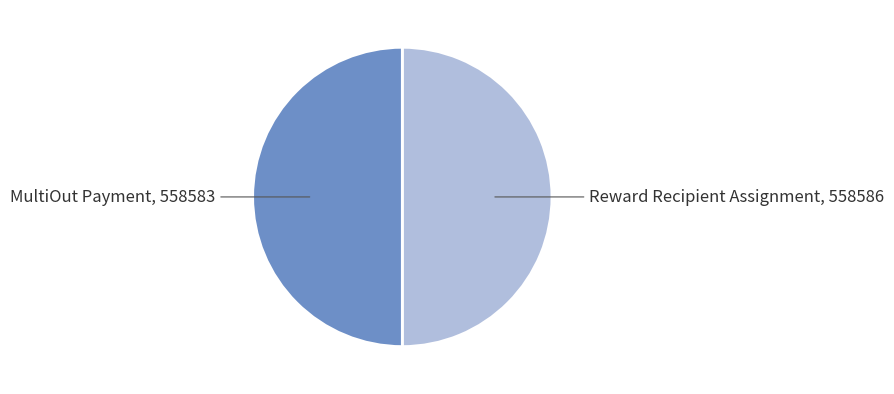

True or false: MultiOut Payment, 558583 accounts for 36% of the total.

False